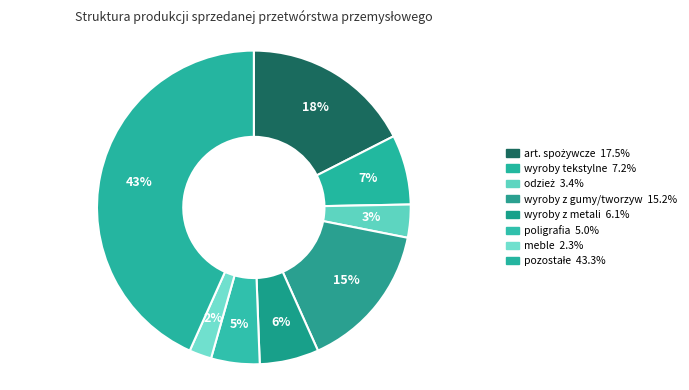

Rank the categories by value from lowest to highest.

produkcja mebli, produkcja odzieży, poligrafia i reprodukcja, produkcja wyrobów z metali, produkcja wyrobów tekstylnych, produkcja wyrobów z gumy i tworzyw sztucznych, produkcja artykułów spożywczych, pozostałe